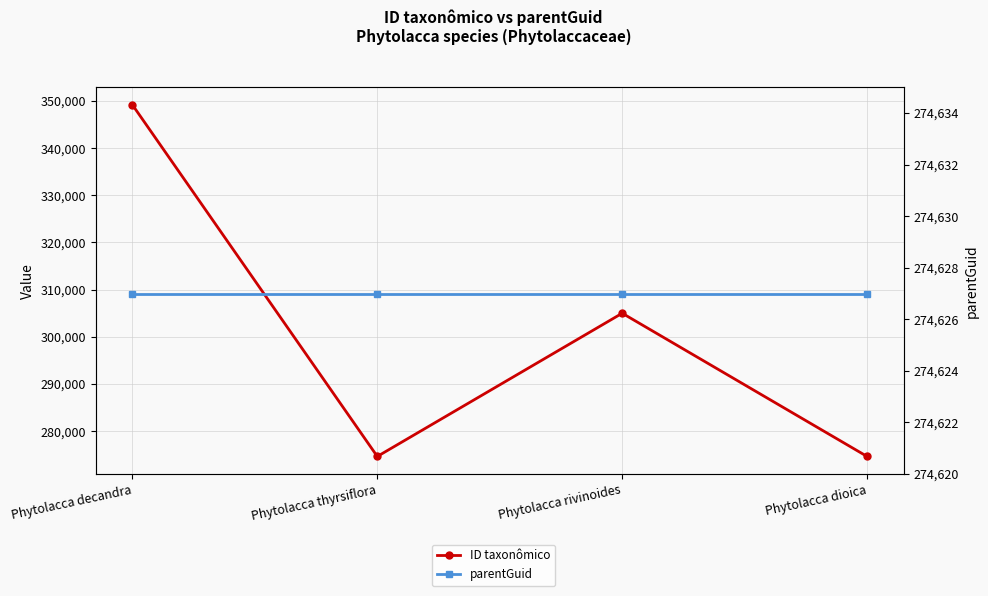

Reading left to right, list all the values displayed in this chart.

ID taxonômico: 349182	274635	304997	274631
parentGuid: 274627	274627	274627	274627